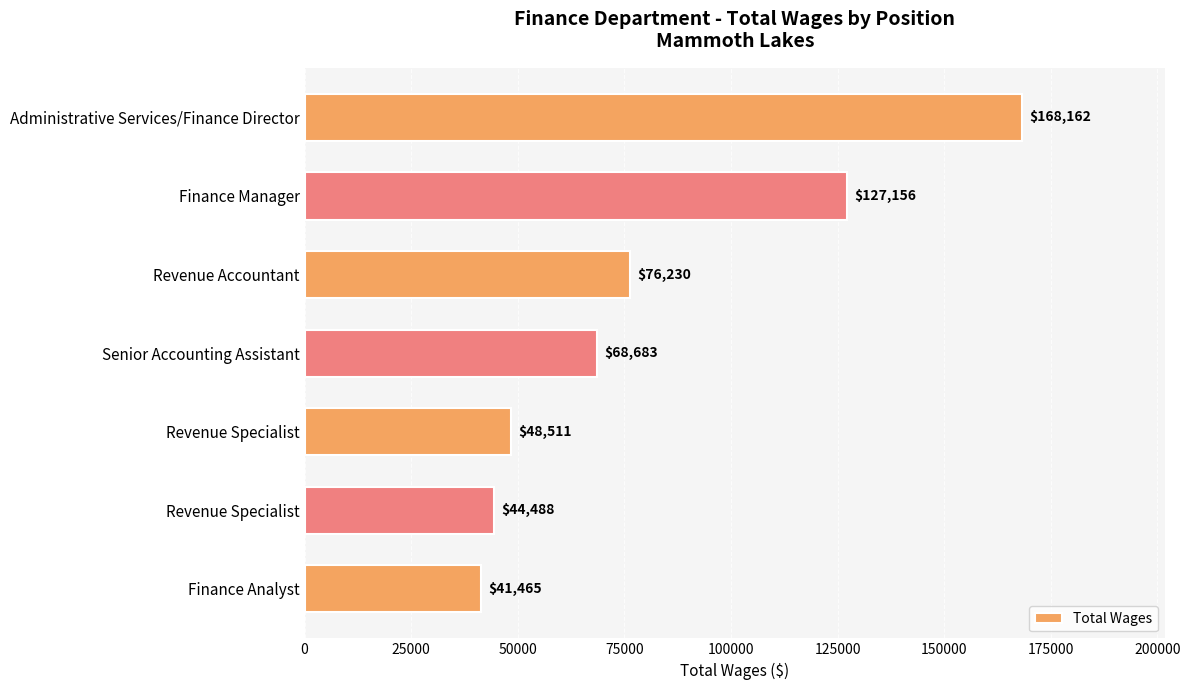

How many bars are there in total?

7